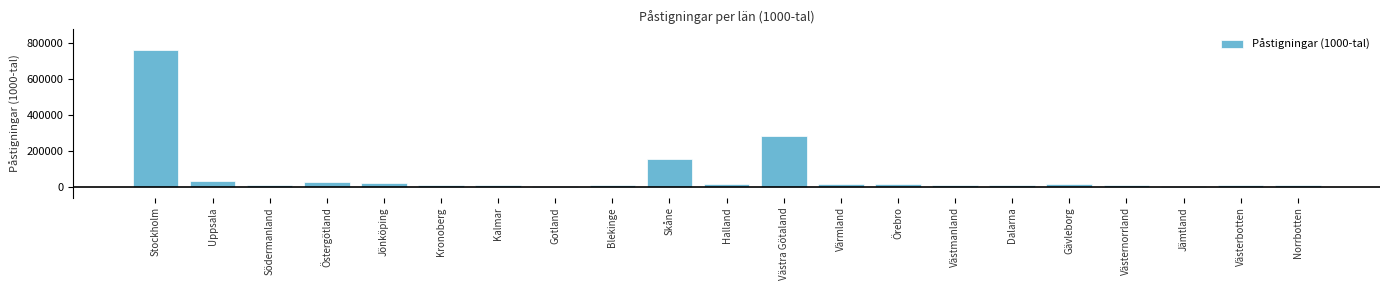

True or false: the data shows 55680.8 at Skåne.

False